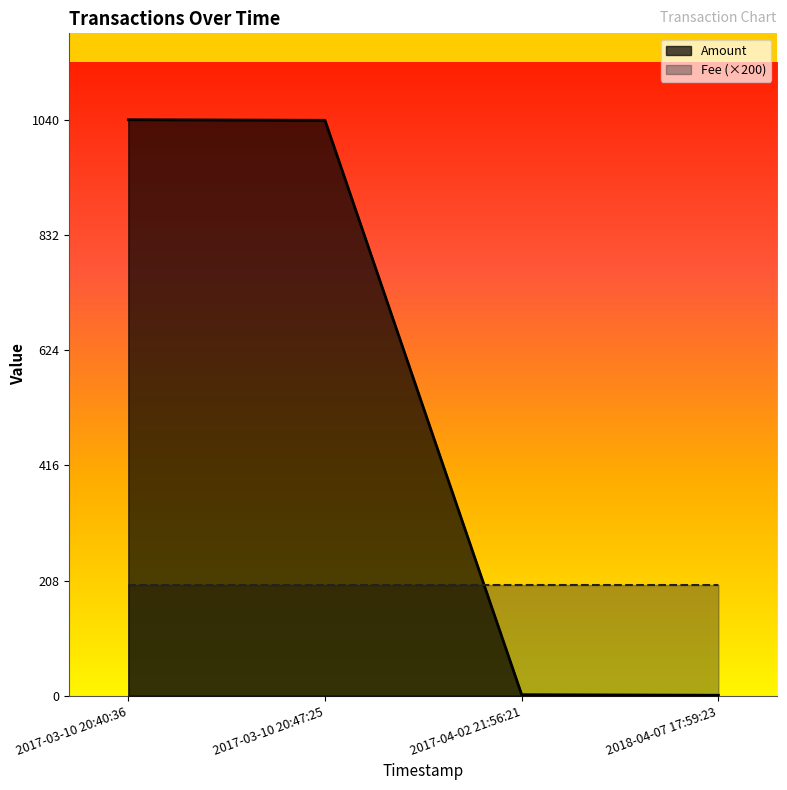

What is the change in value from 2017-03-10 20:40:36 to 2017-03-10 20:47:25?

-1